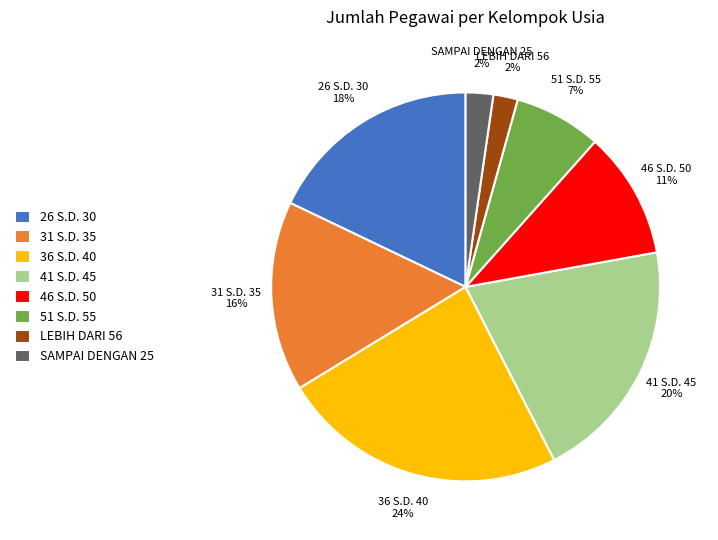

Count the number of slices in the pie.

8